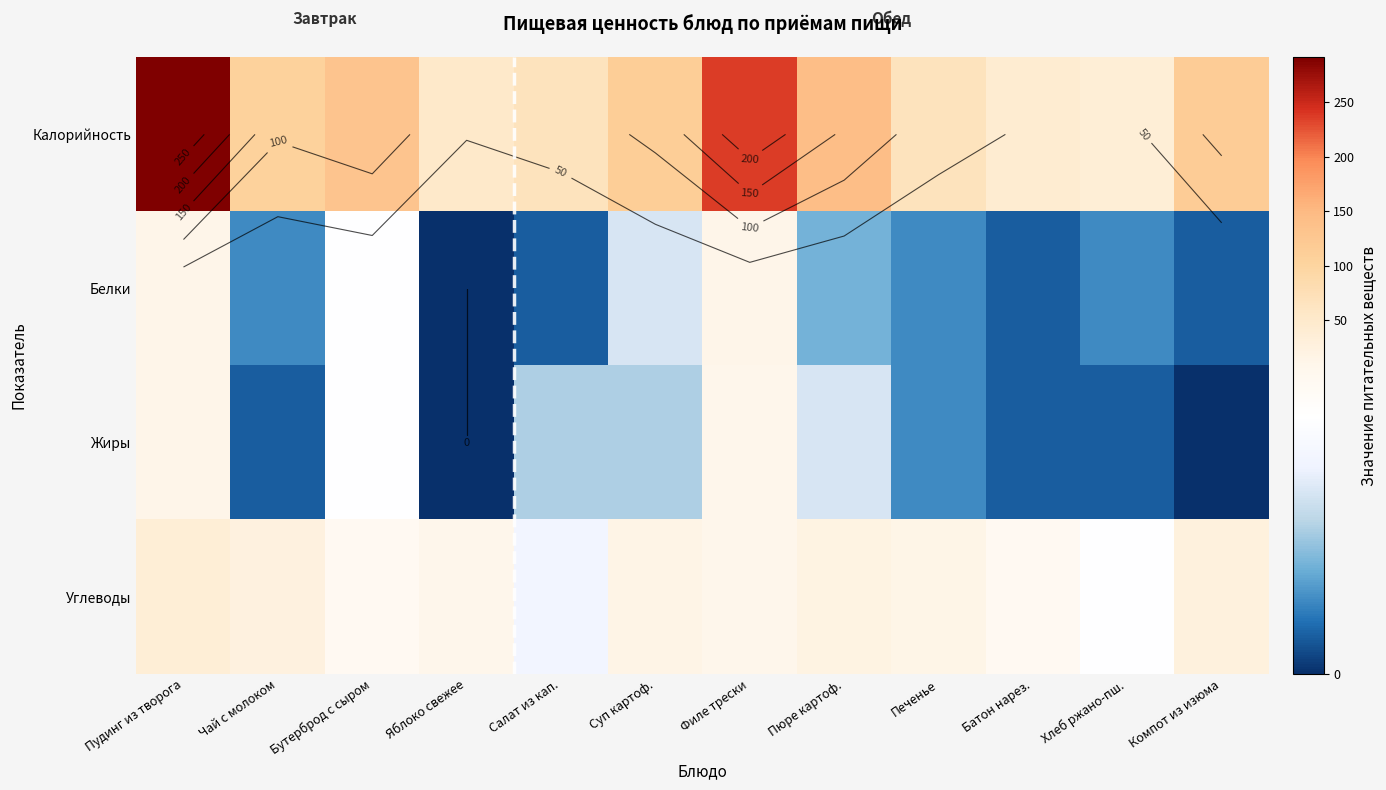

Which has a higher value, Печенье or Батон нарез.?

Печенье